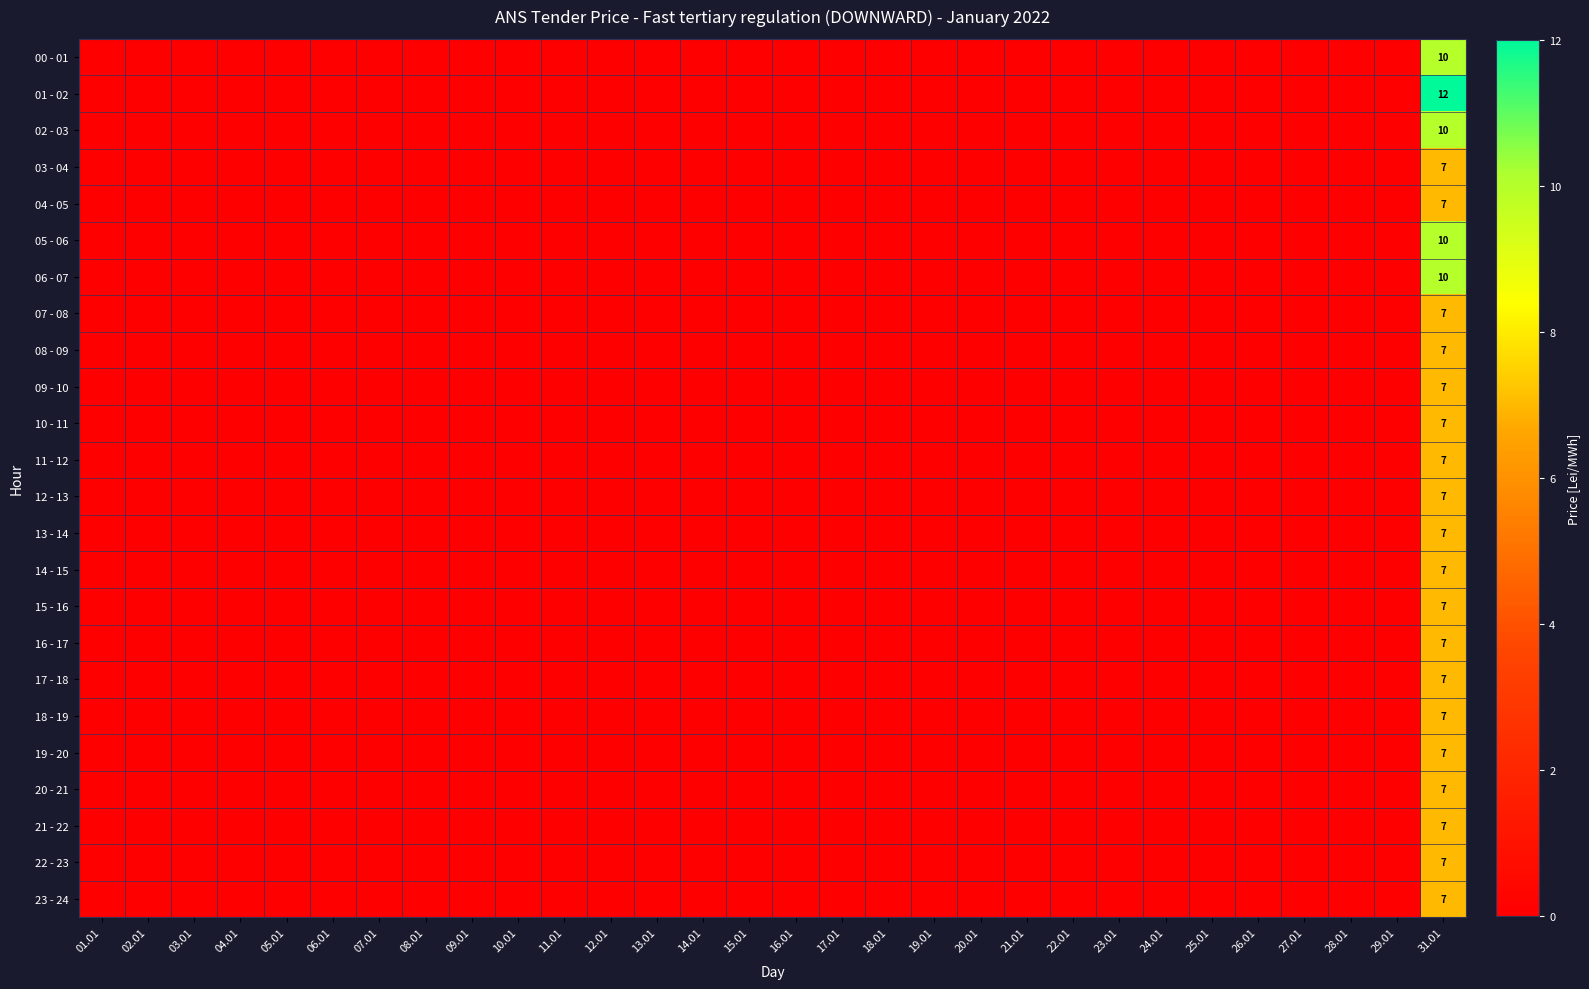

How many data points in 09 - 10 are above 0?

1